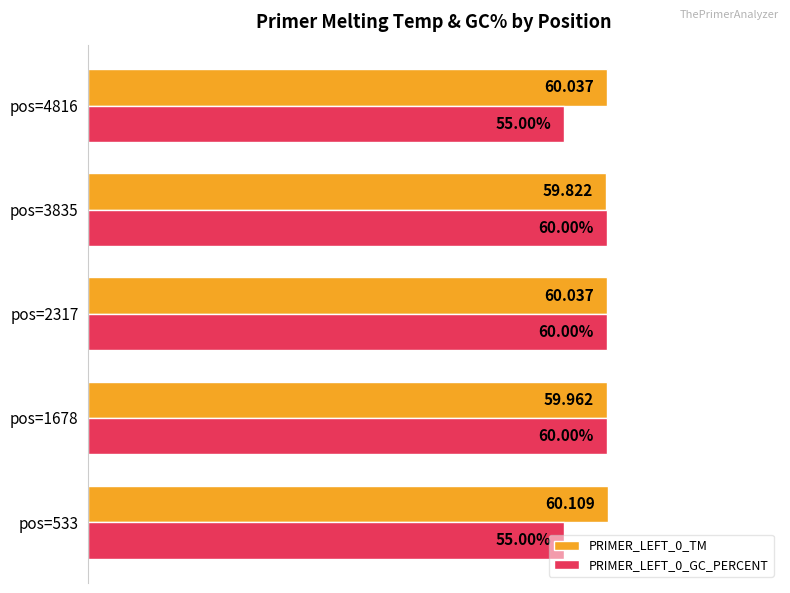

Is the value of PRIMER_LEFT_0_TM at pos=533 greater than the value of PRIMER_LEFT_0_GC_PERCENT at pos=2317?

Yes